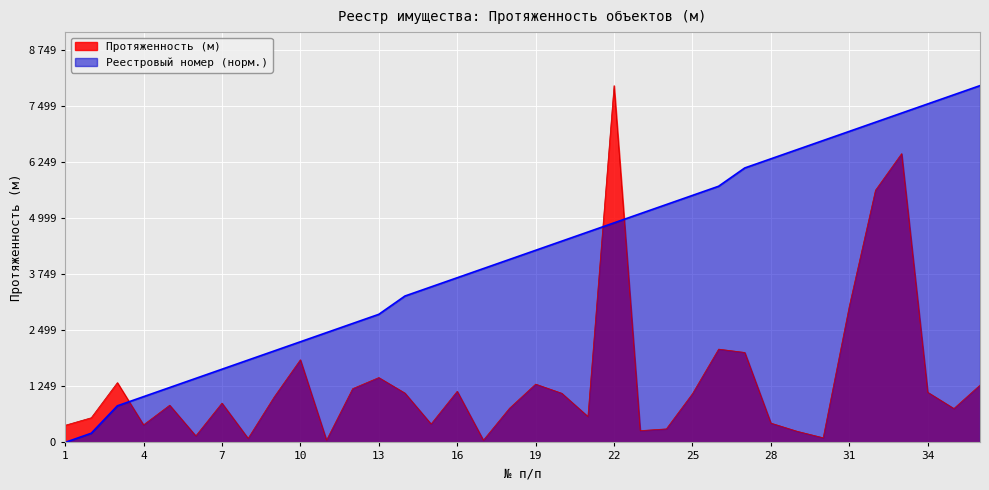

How many data points does each series have?

36